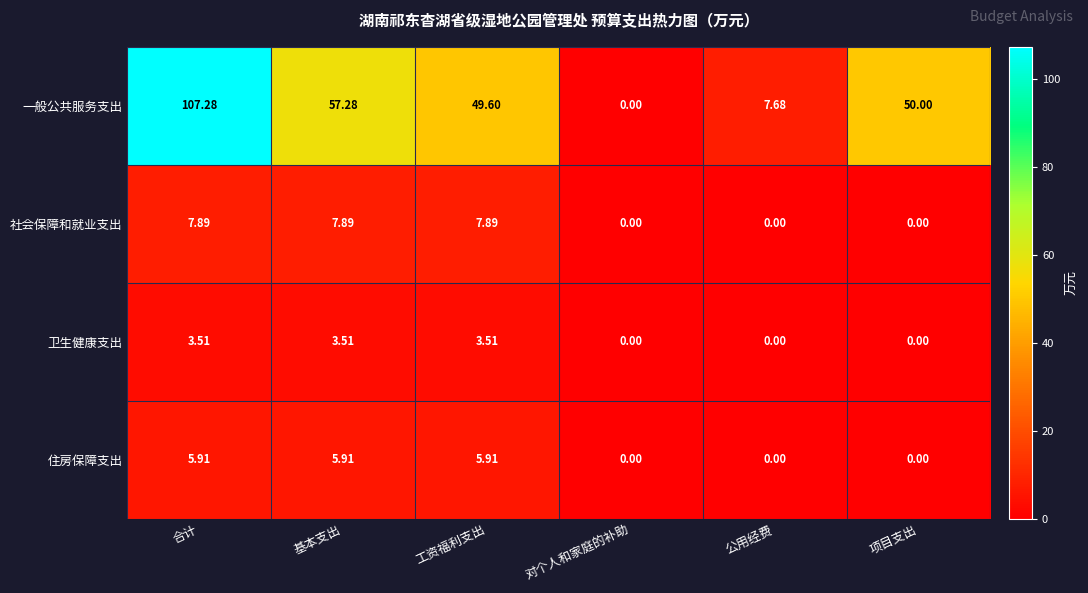

Where is 一般公共服务支出 nearest to the value 53?

项目支出